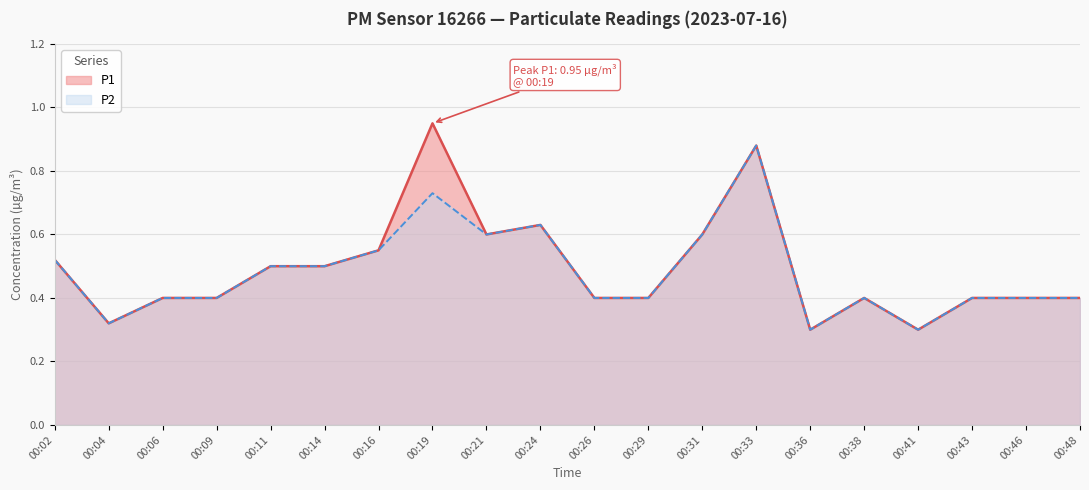

Reading left to right, what are all the values shown in this chart?

P1: 0.5	0.3	0.4	0.4	0.5	0.5	0.6	0.9	0.6	0.6	0.4	0.4	0.6	0.9	0.3	0.4	0.3	0.4	0.4	0.4
P2: 0.5	0.3	0.4	0.4	0.5	0.5	0.6	0.7	0.6	0.6	0.4	0.4	0.6	0.9	0.3	0.4	0.3	0.4	0.4	0.4